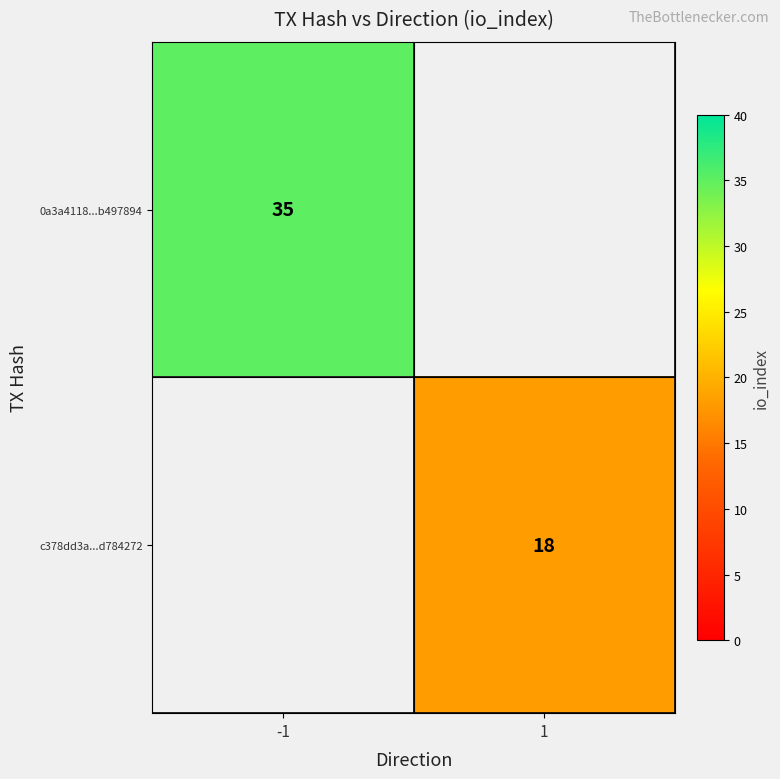

Is it true that 0a3a4118...b497894 equals 14.5 at -1?

False